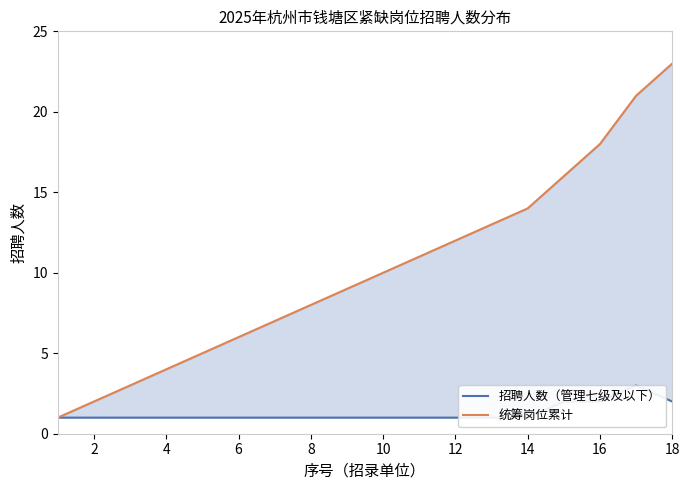

Which series has the largest total across all categories?

统筹岗位累计